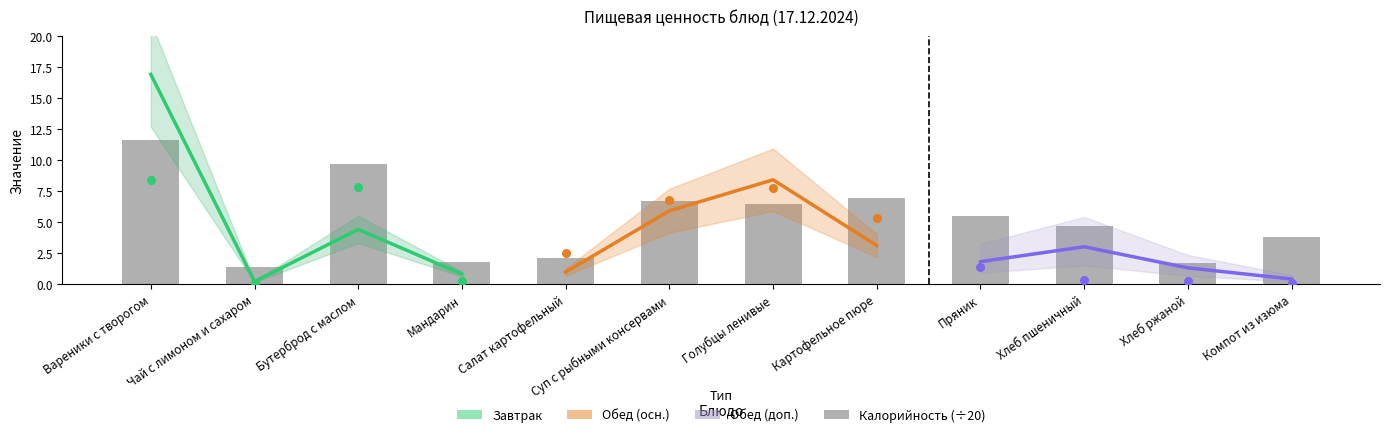

Which series contains the highest Y value?

Белки (Завтрак)